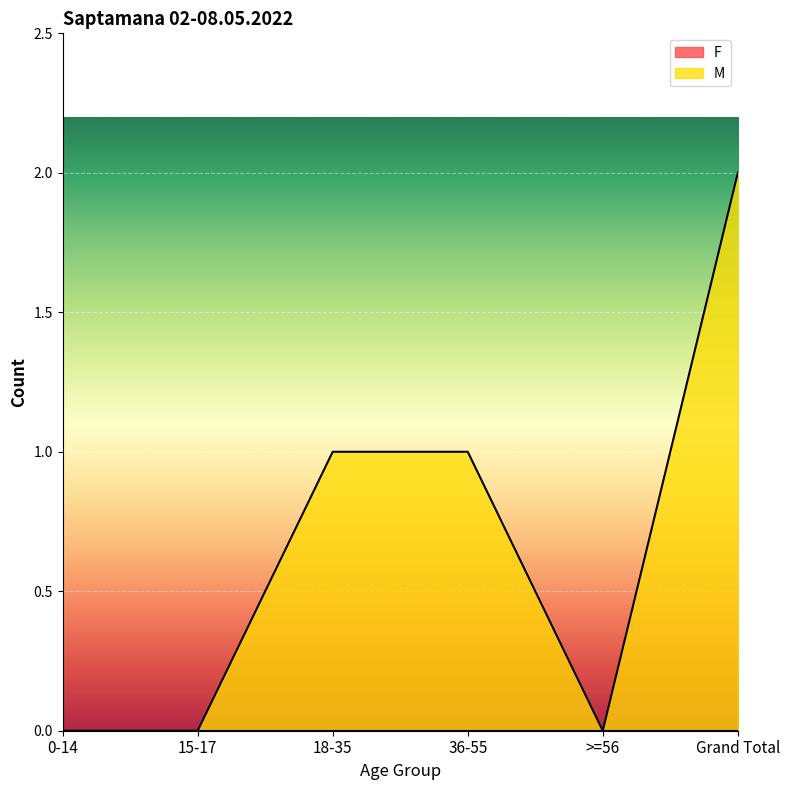

At which category does the data reach its first local valley?

>=56